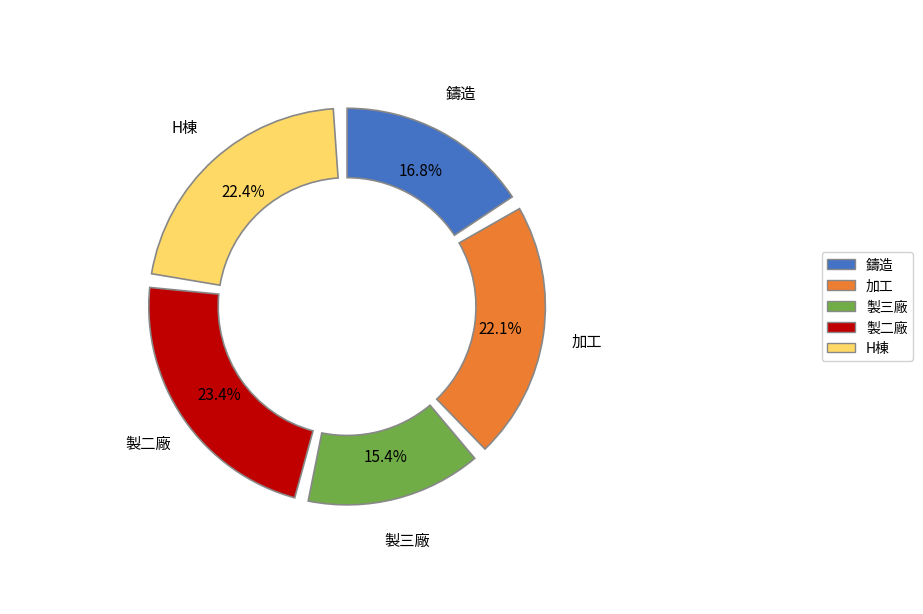

What portion of the pie excludes 加工?

77.9%